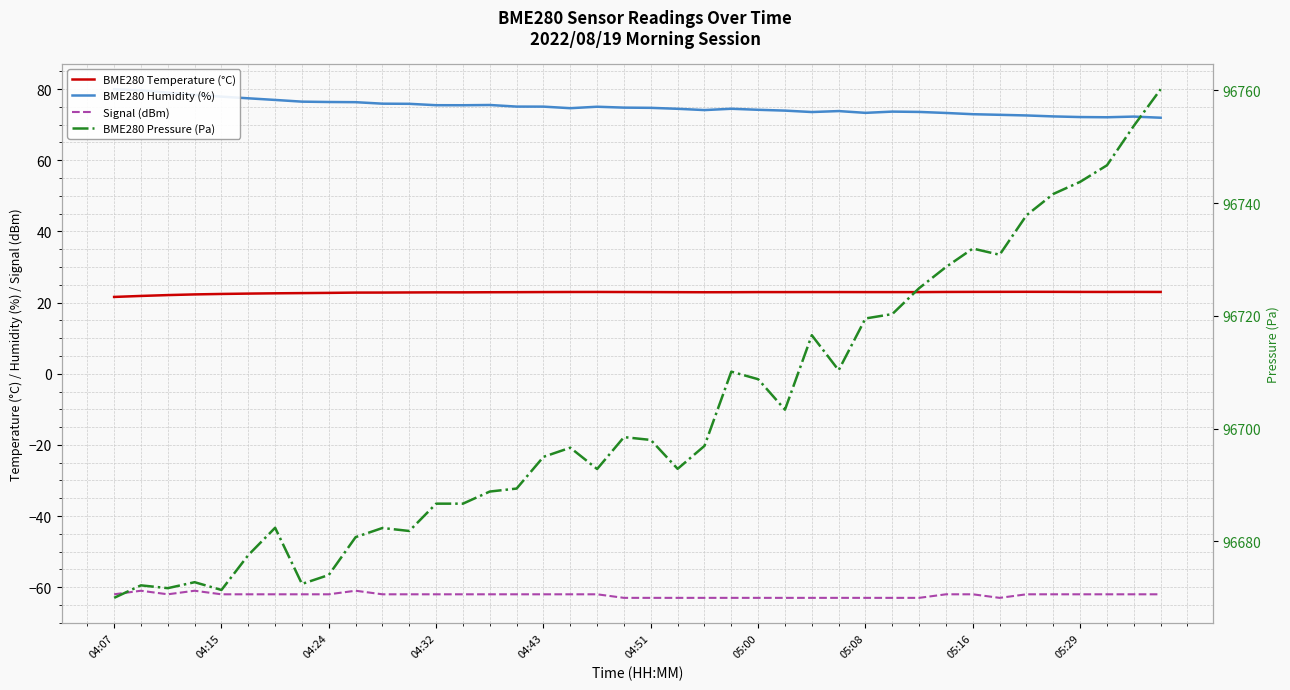

True or false: BME280 Temperature (°C) and Signal (dBm) cross at least once.

False